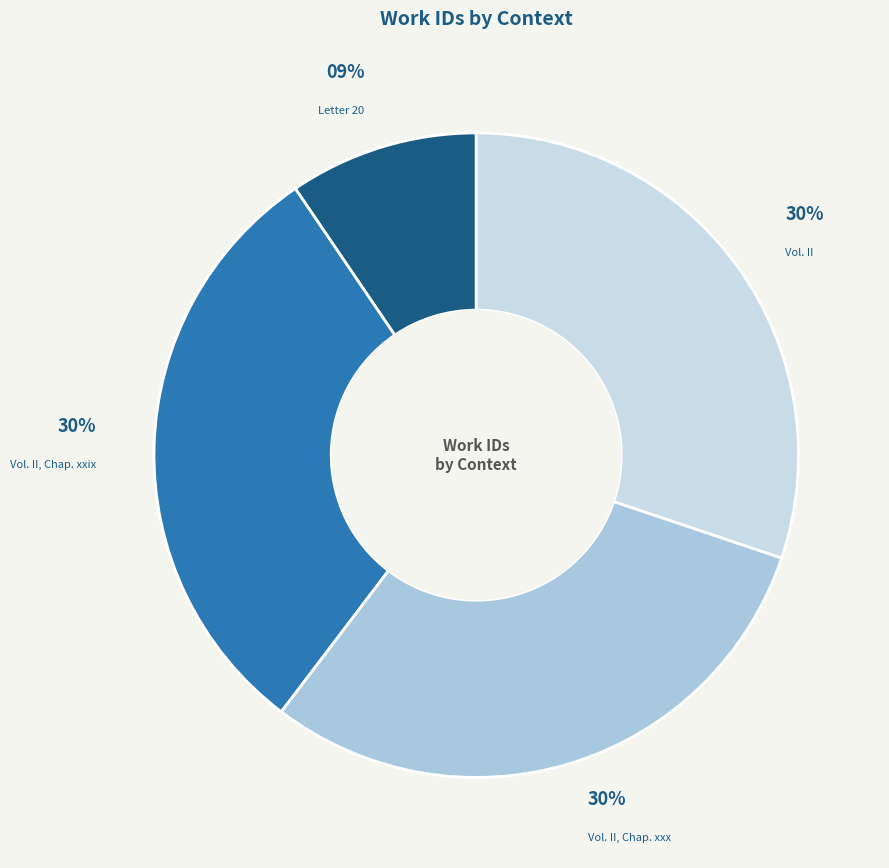

The Vol. II, Chap. xxix slice represents 30% of the pie. True or false?

True